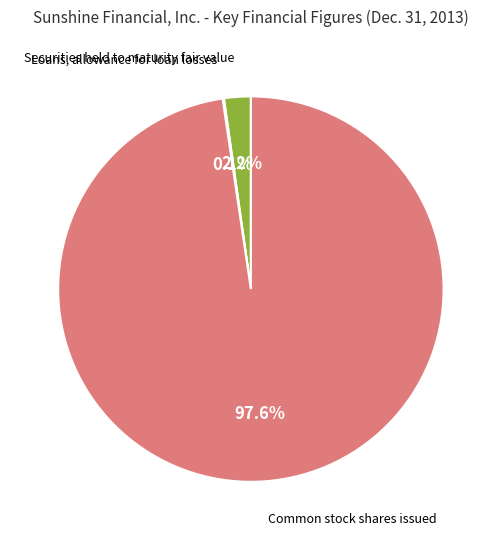

Does any single category account for the majority?

Yes